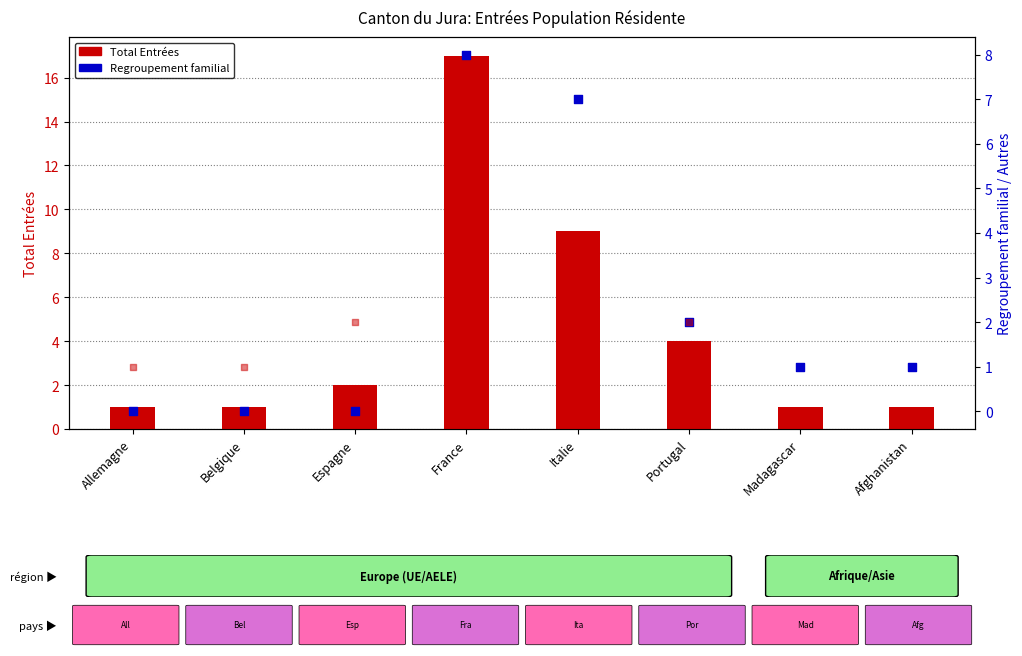

At how many categories does at least one series exceed 16?

1